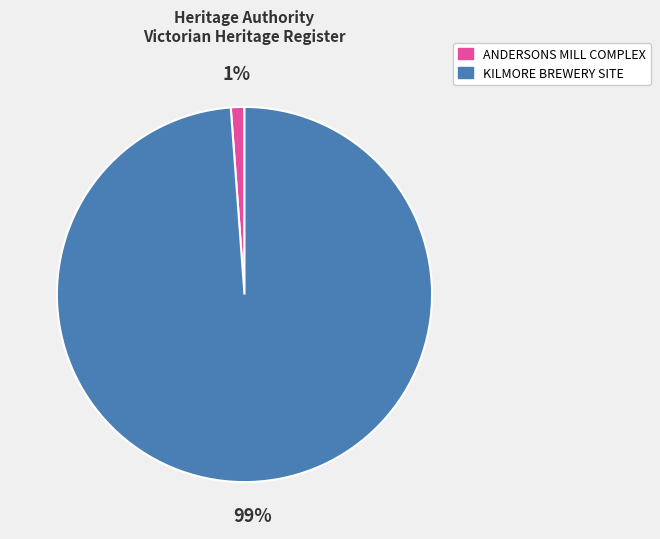

Count the number of slices in the pie.

2